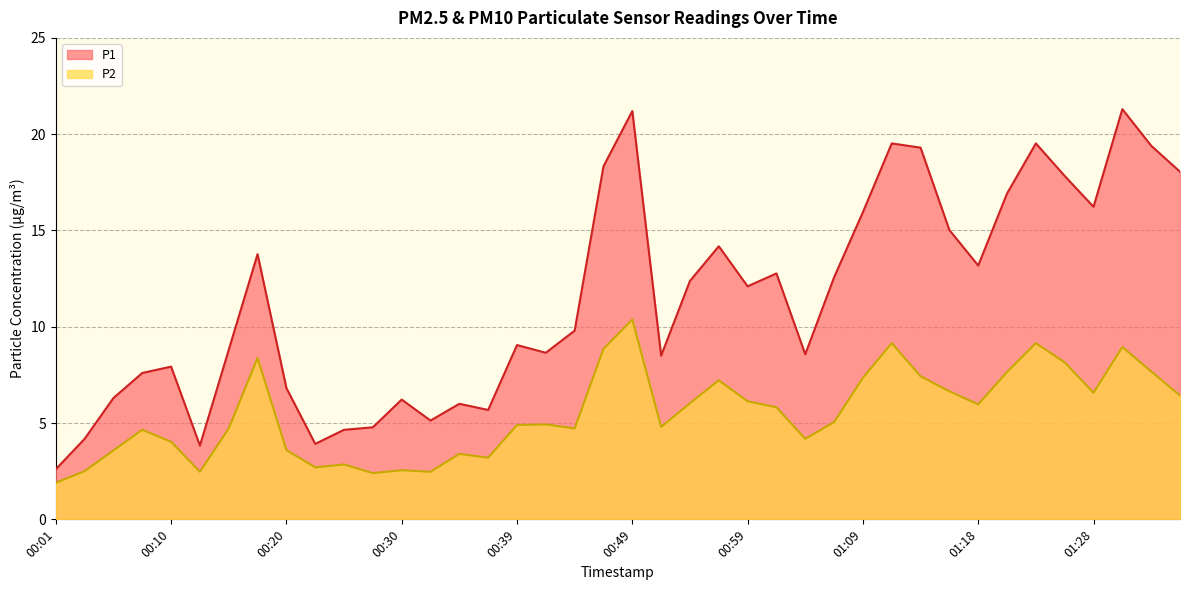

At how many categories does at least one series exceed 11?

20